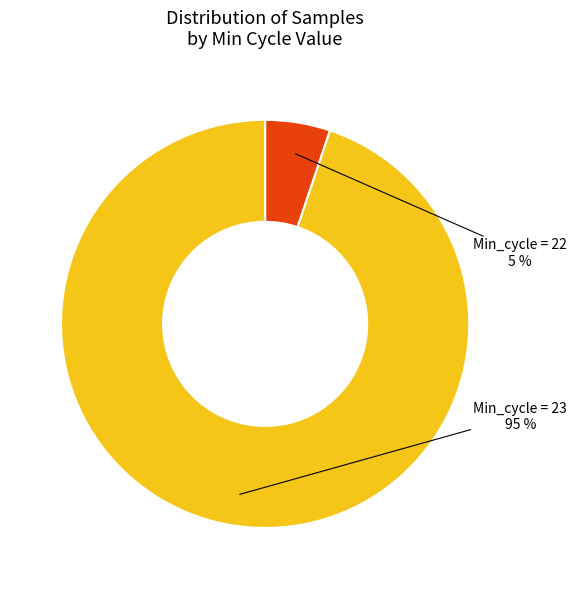

Does any single category account for the majority?

Yes